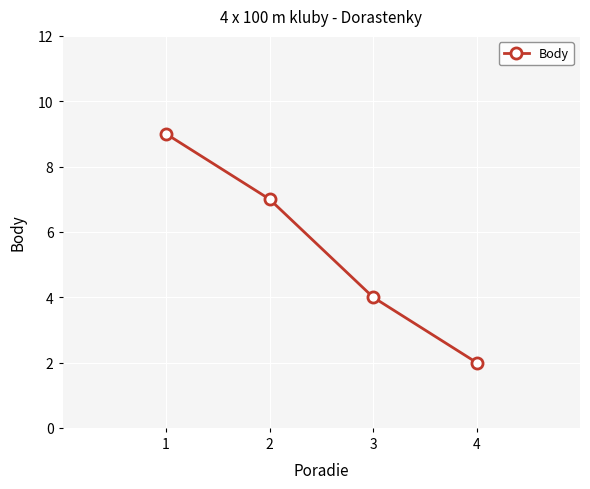

What is the difference between the second highest and second lowest values?

3